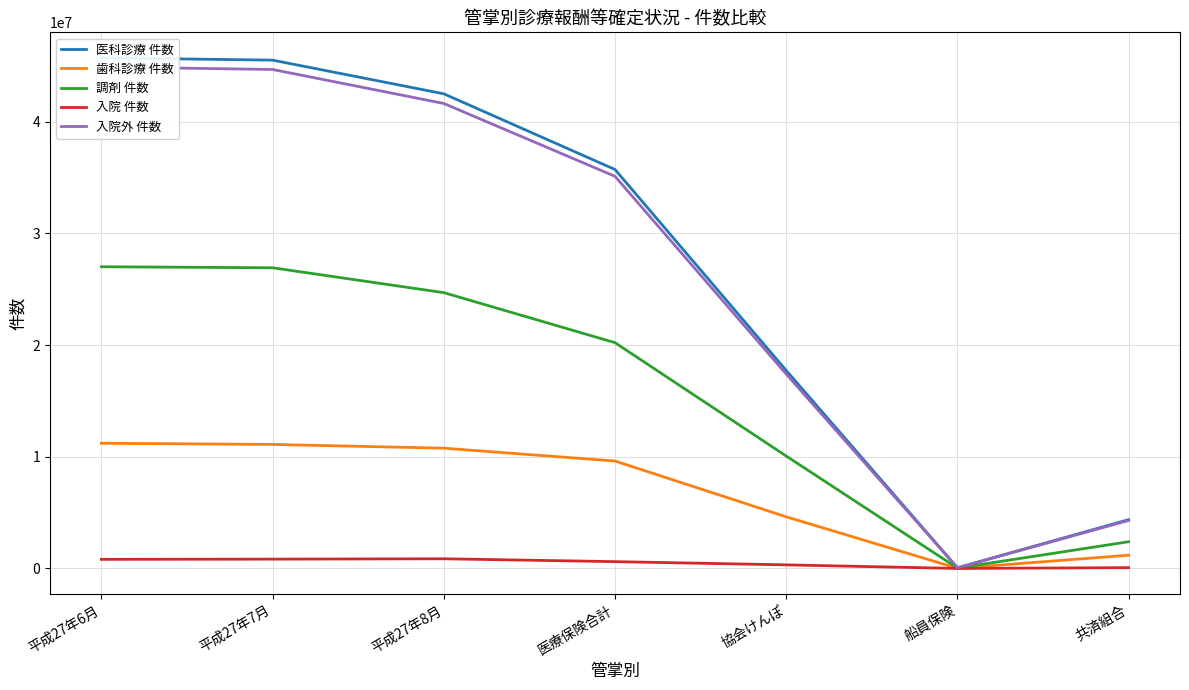

At how many categories does at least one series exceed 1048657?

6